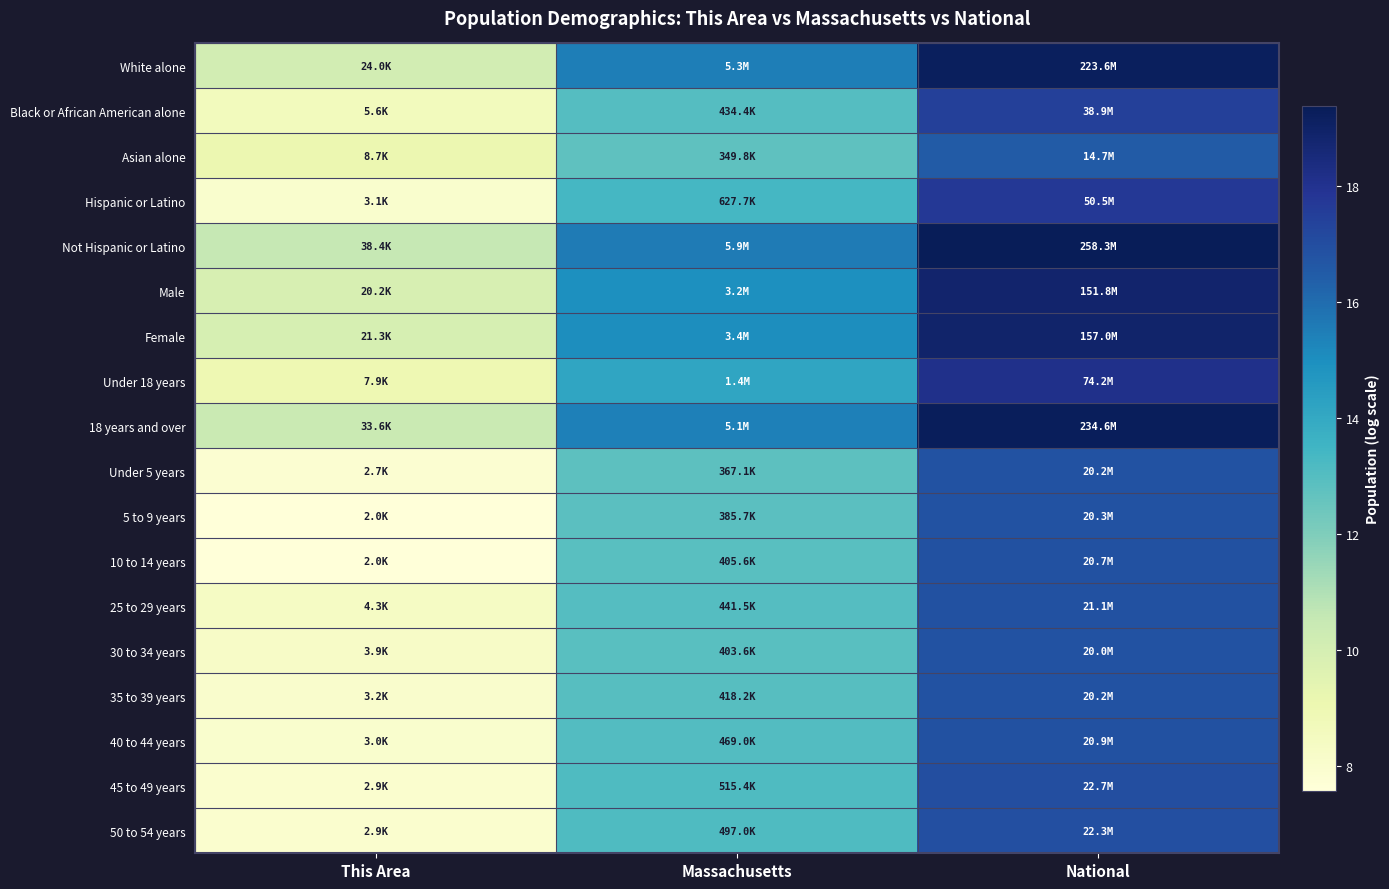

How many distinct data groups are displayed?

18